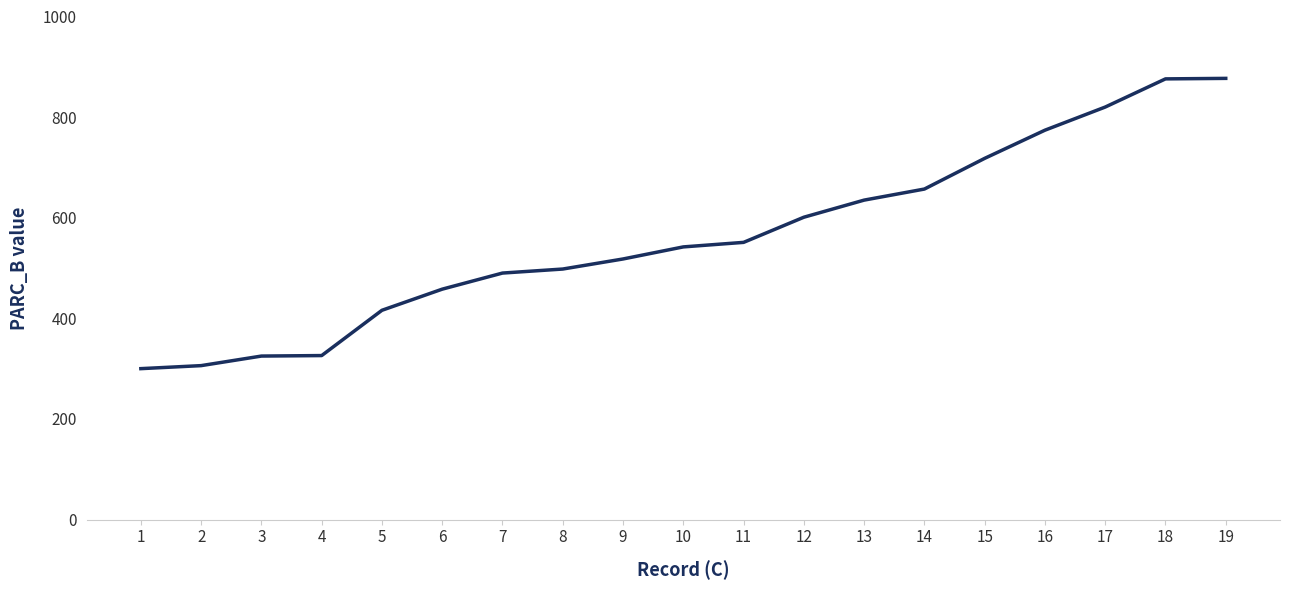

Is it true that the value at 19 is 1550?

False